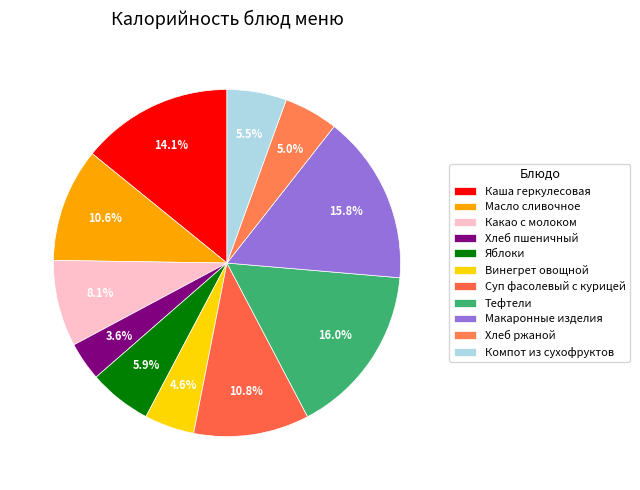

What portion of the pie excludes Винегрет овощной?

95.4%